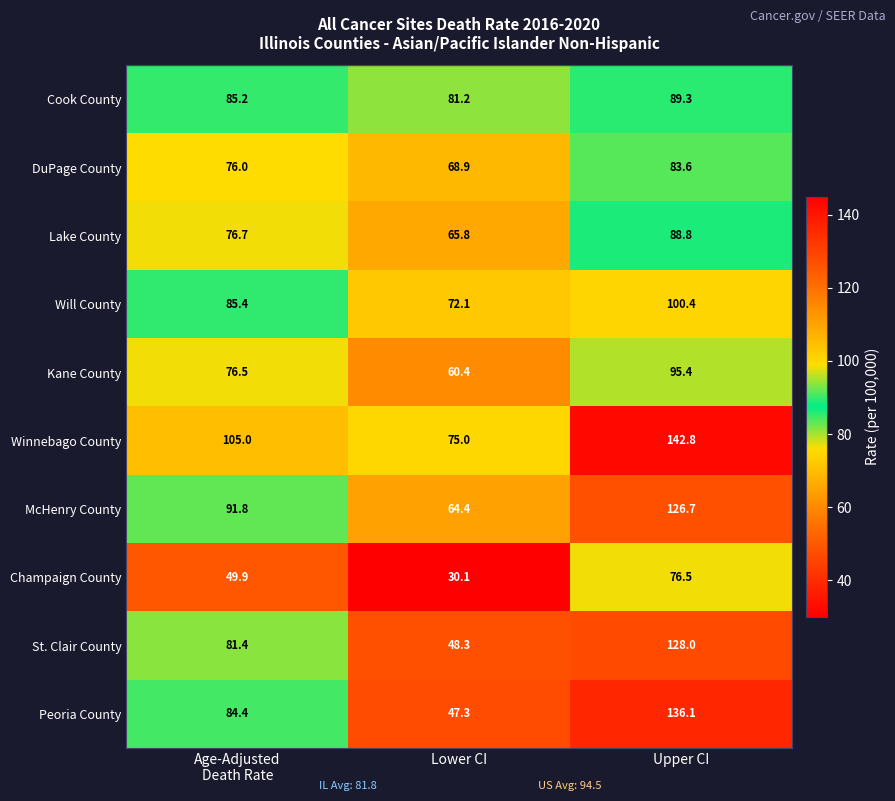

What is the sum of all Winnebago County values?

322.8